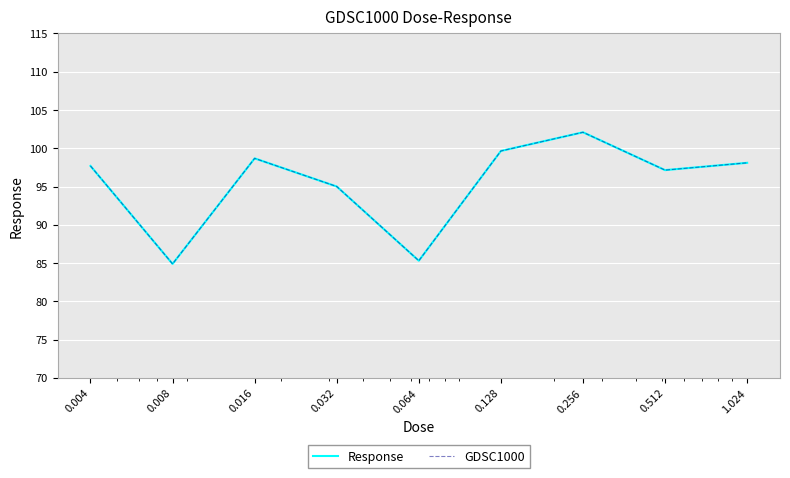

How many interior local valleys does the GDSC1000 series have?

3